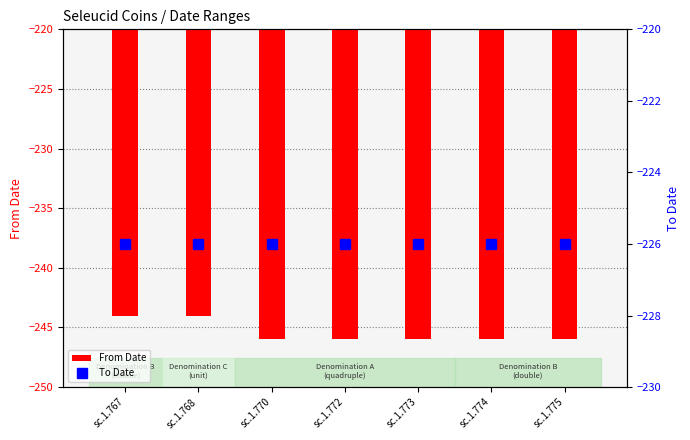

What are all the series names shown in the legend?

From Date, To Date